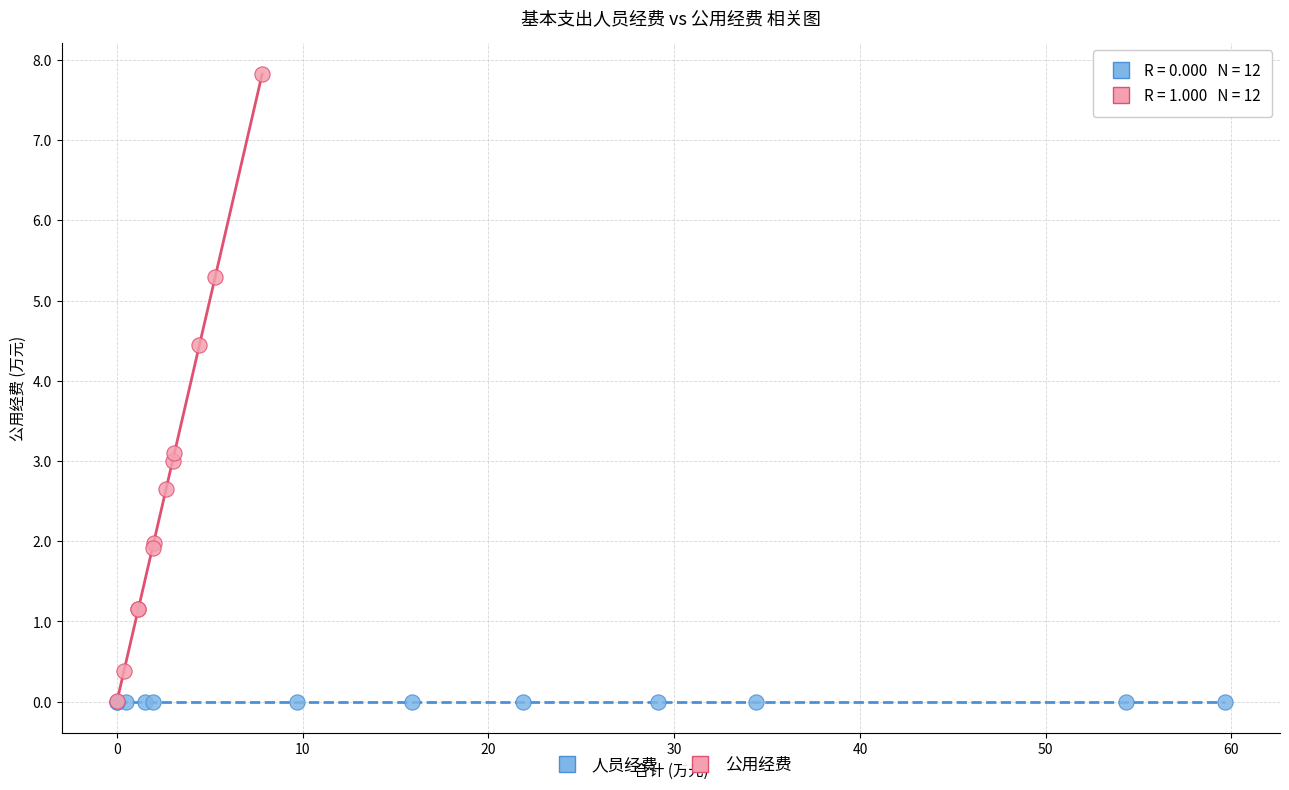

Which series reaches the maximum Y coordinate?

公用经费